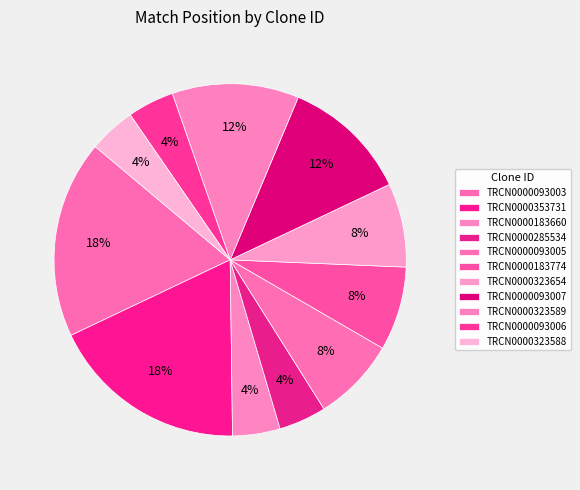

Which slice is the largest?

TRCN0000093003